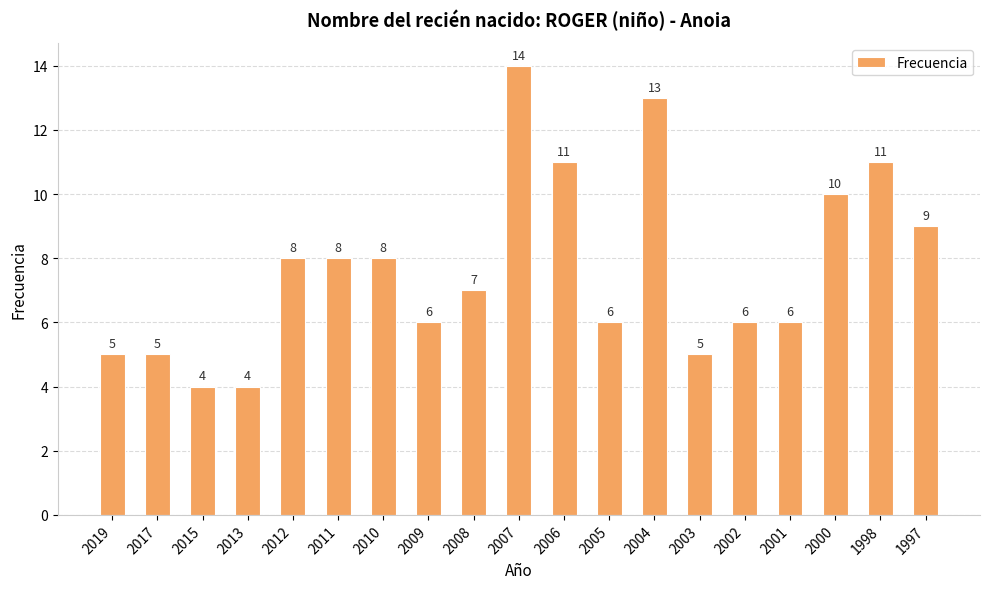

How many series are shown in this chart?

1